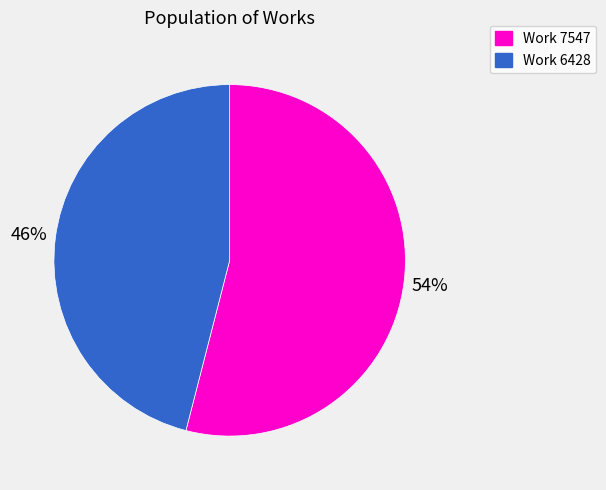

Is the sum of Work 7547 and Work 6428 greater than half?

Yes